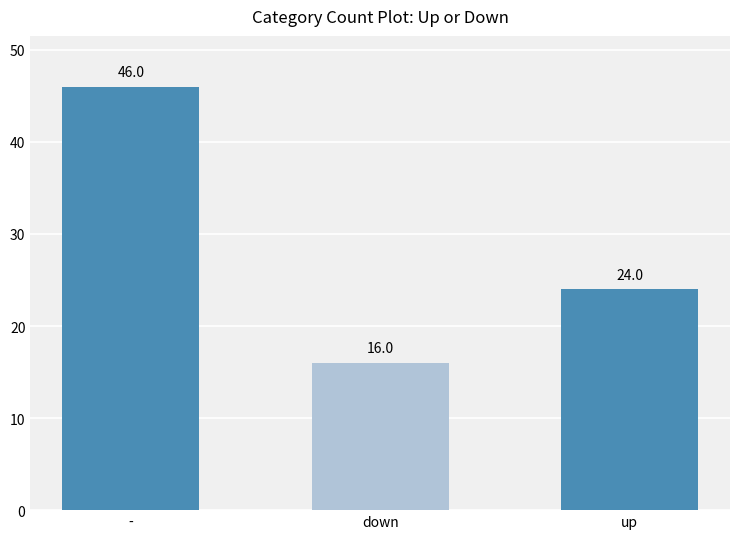

List the labels in order of value, smallest first.

down, up, -